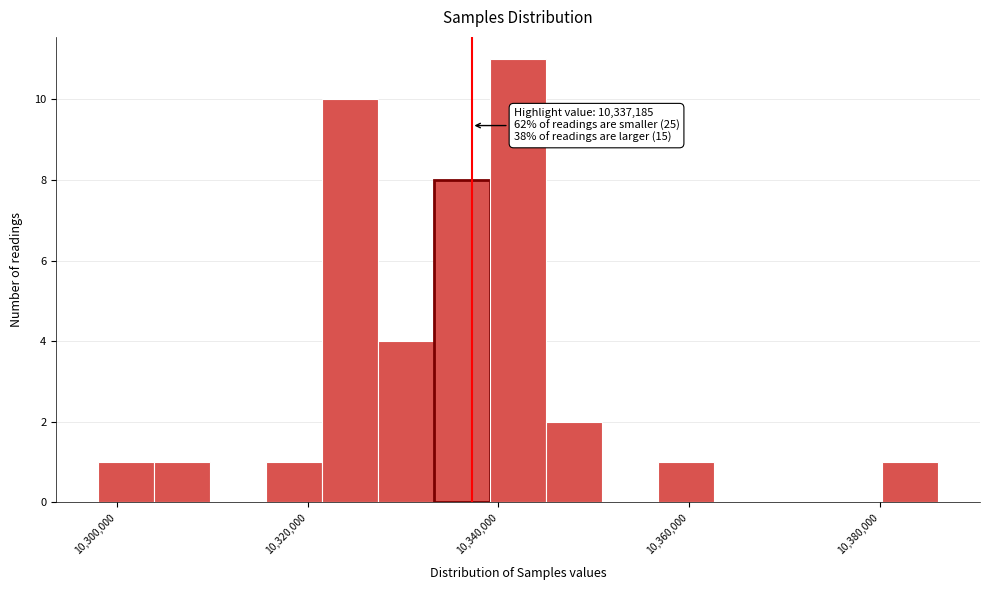

Read against the x-axis, roughly where is the centre of the tallest bar?

10342000